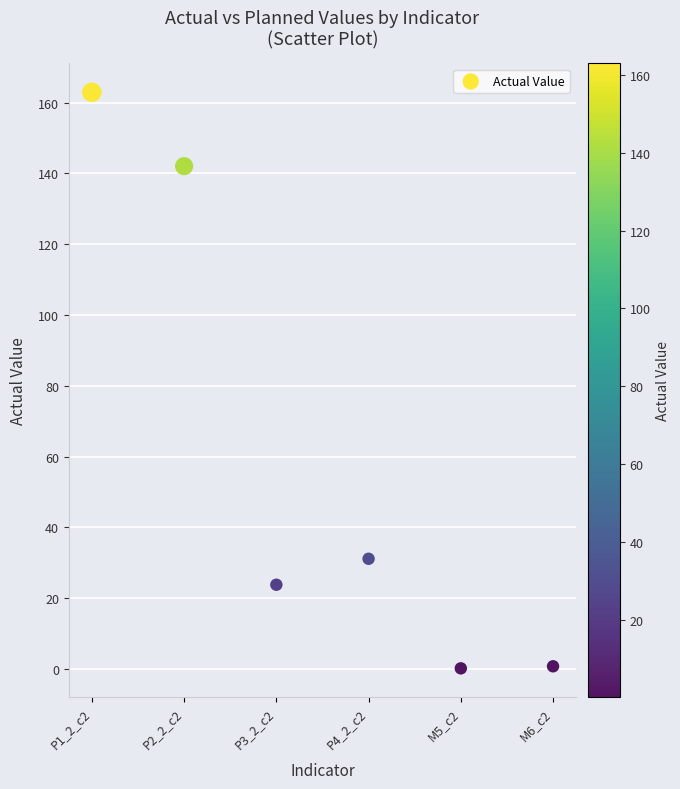

What Y value in the scatter plot is closest to 81?

31.1